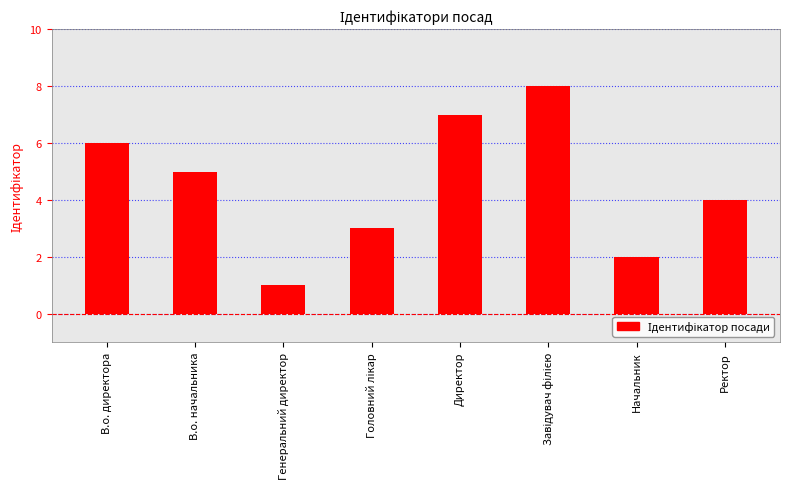

The chart shows a value of 5 at В.о. начальника. True or false?

True